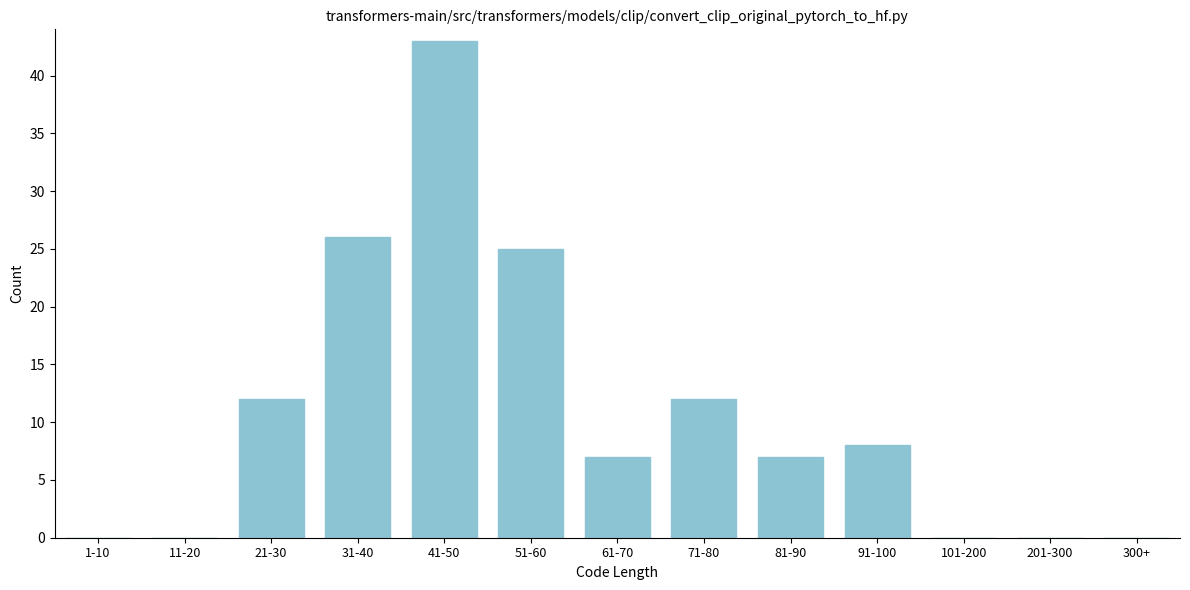

Reading left to right, transcribe all the data shown in this chart.

1-10=0	11-20=0	21-30=12	31-40=26	41-50=43	51-60=25	61-70=7	71-80=12	81-90=7	91-100=8	101-200=0	201-300=0	300+=0